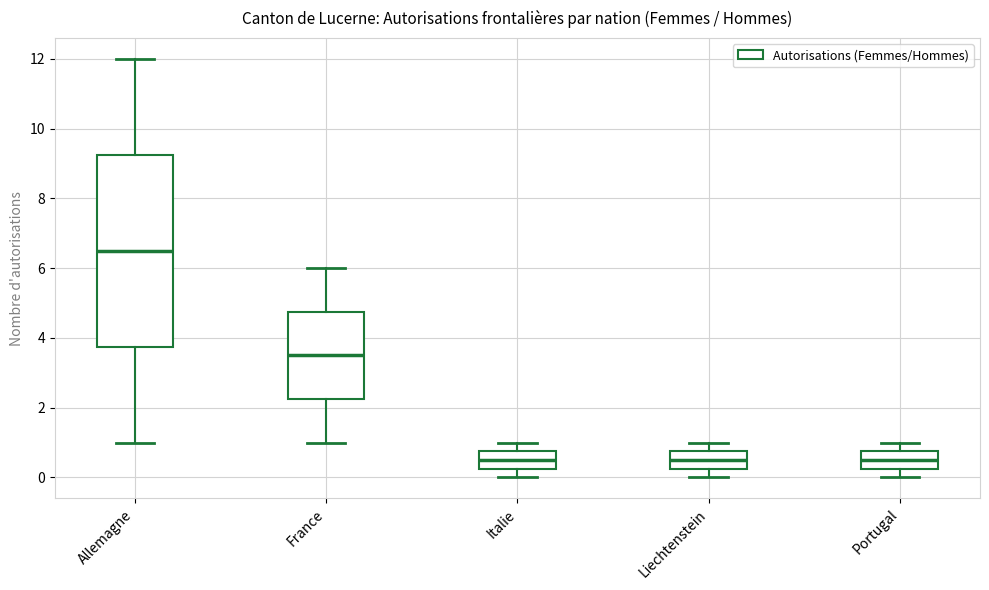

Reading left to right, transcribe this box plot: for each box, give where its median line is, the range the box spans, and where its two whiskers end, as read against the y-axis. The values are not printed on the chart, so give them approximately, as read against the axis.

Allemagne: median 6.6, box 3.8 to 9.2, whiskers 1.0 to 12.0
France: median 3.6, box 2.2 to 4.8, whiskers 1.0 to 6.0
Italie: median 0.6, box 0.2 to 0.8, whiskers 0.0 to 1.0
Liechtenstein: median 0.6, box 0.2 to 0.8, whiskers 0.0 to 1.0
Portugal: median 0.6, box 0.2 to 0.8, whiskers 0.0 to 1.0